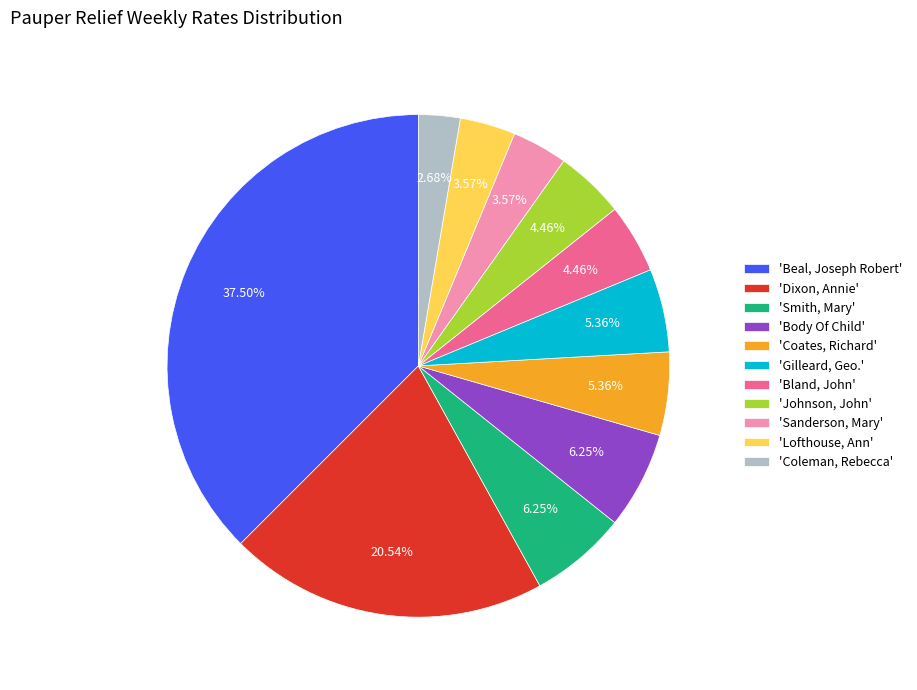

Does 'Dixon, Annie' account for over 50% of the chart?

No